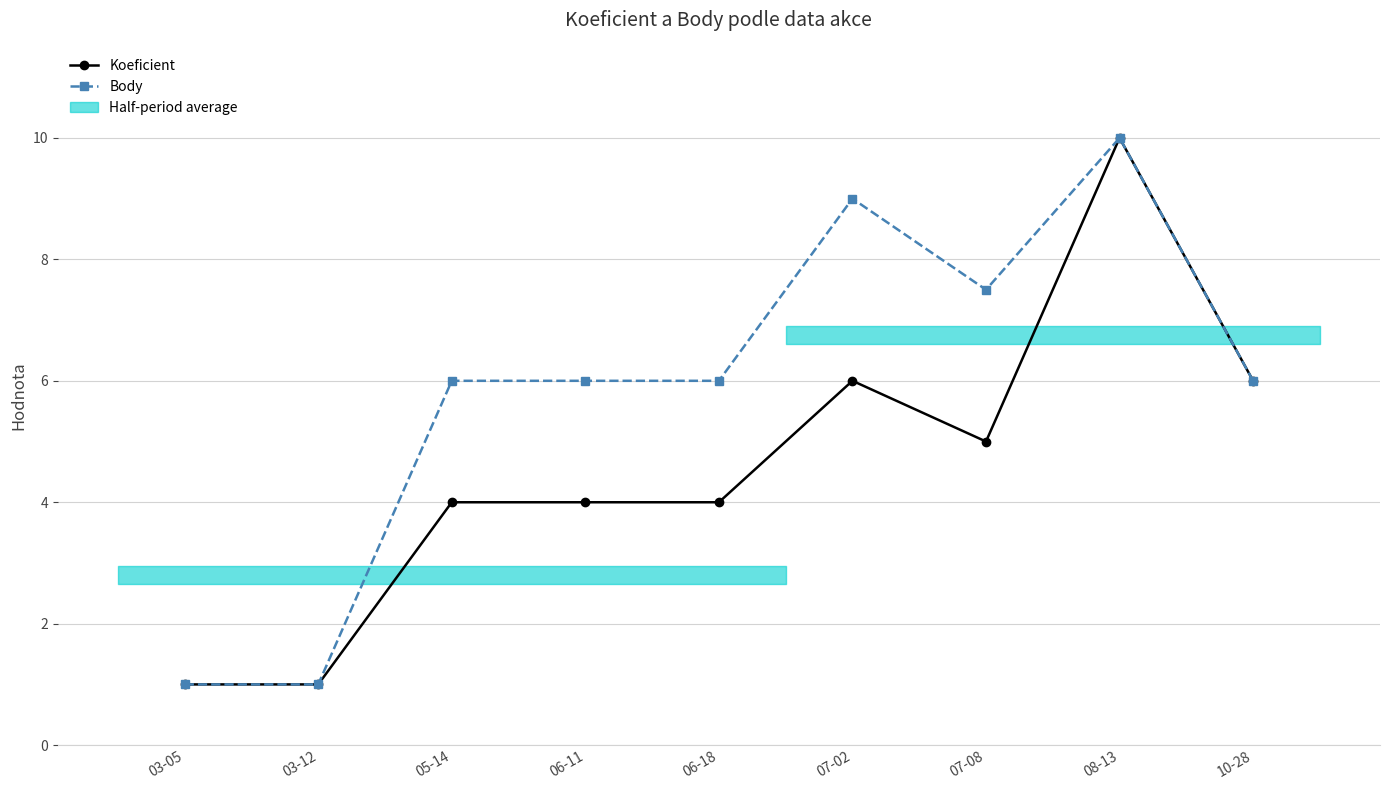

What is the minimum value for Body?

1.0